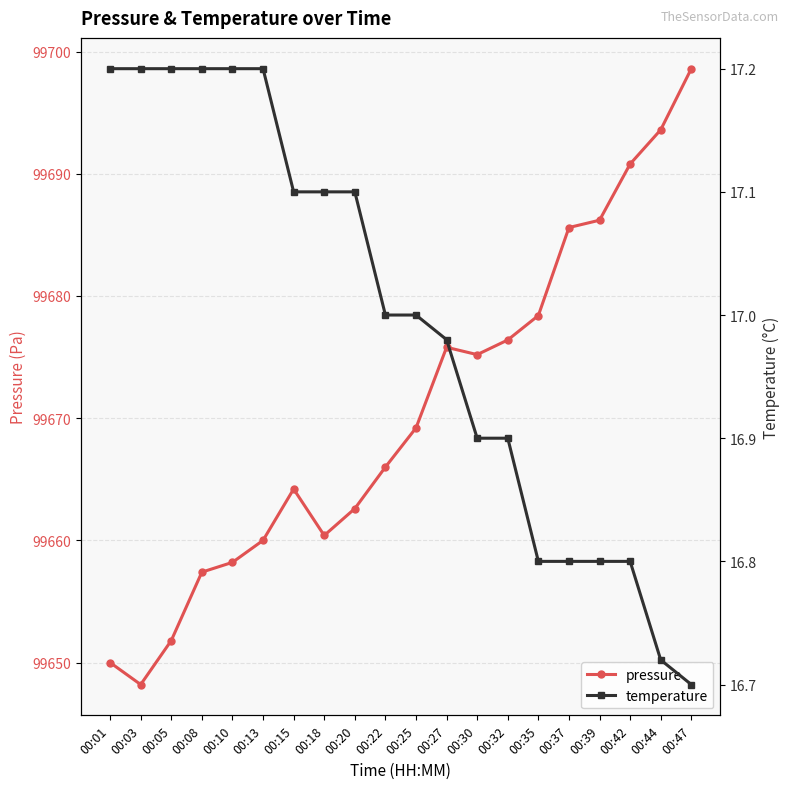

Is the value of pressure at 00:25 greater than the value of temperature at 00:01?

Yes